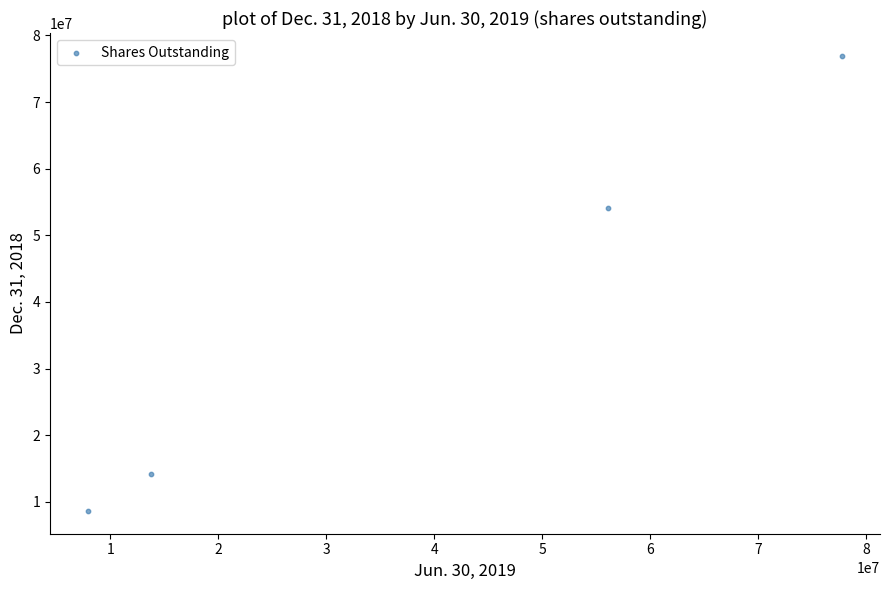

What is the range of Y values (max minus min)?

68297623